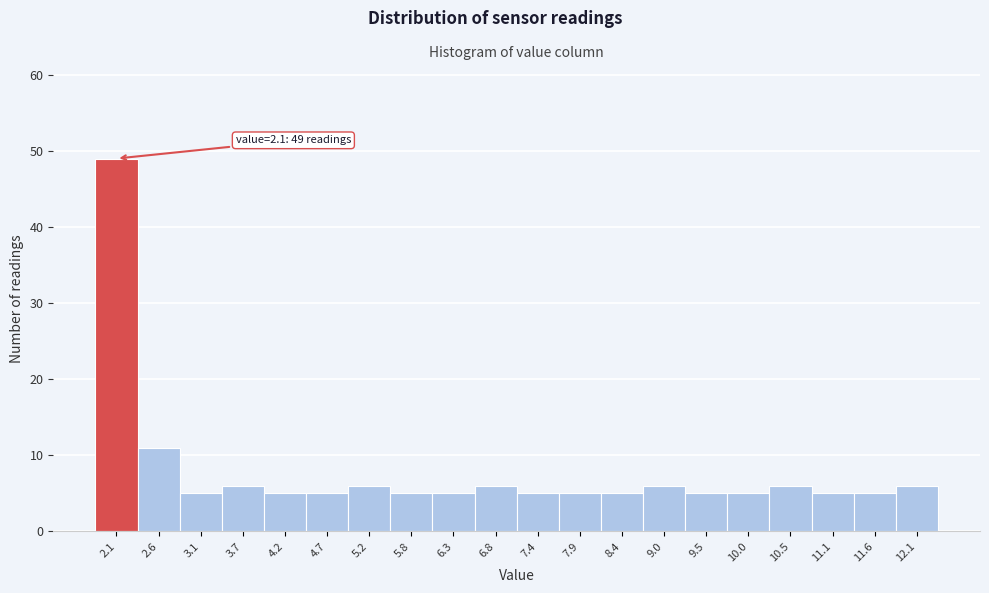

Over which range of the x-axis is the bar tallest?

1.80 to 2.33